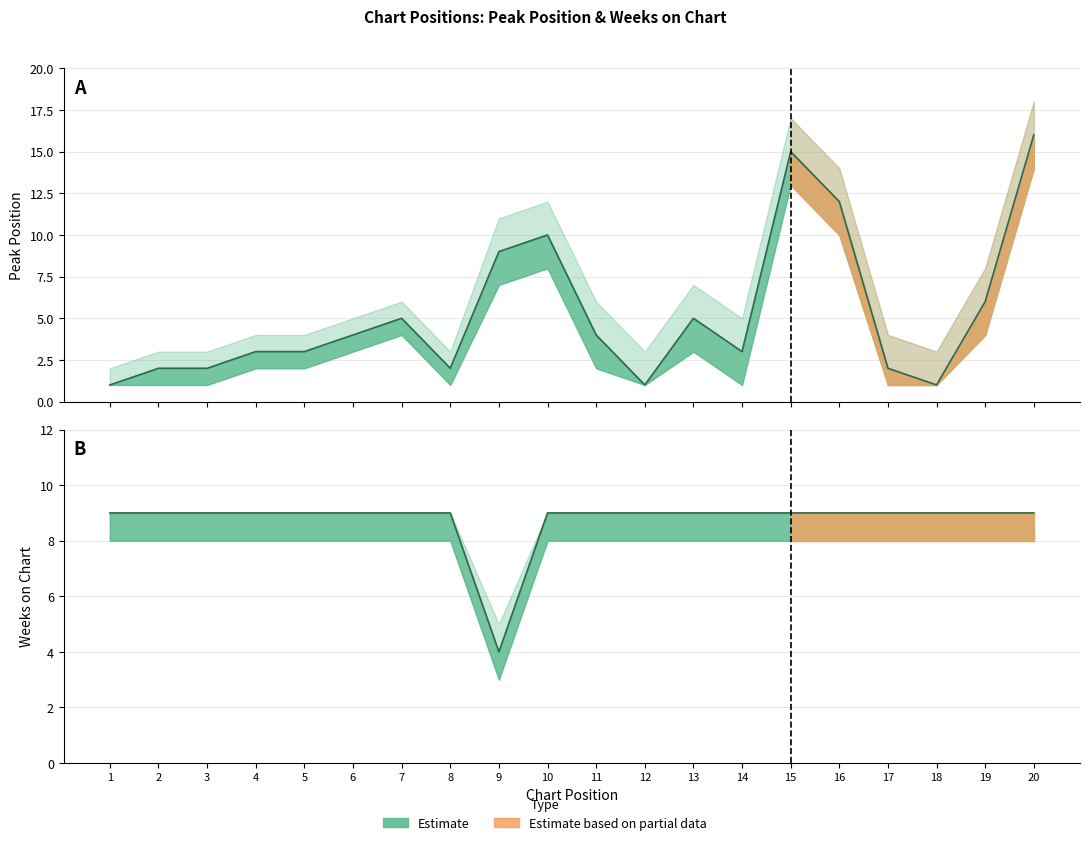

True or false: Weeks on Chart has a value of 2 at 4.

False